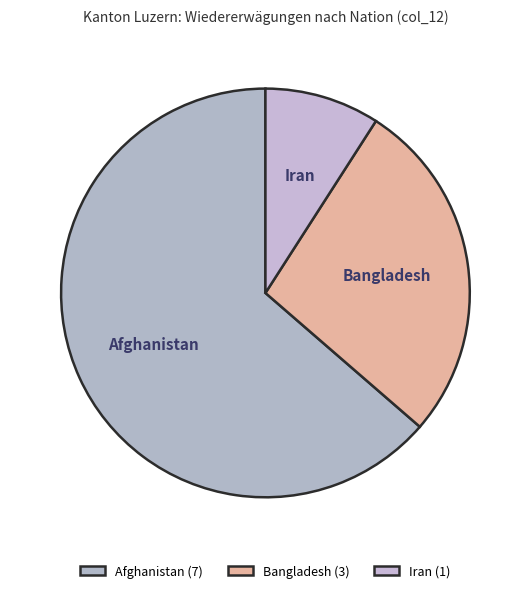

Is the sum of Iran and Afghanistan greater than half?

Yes